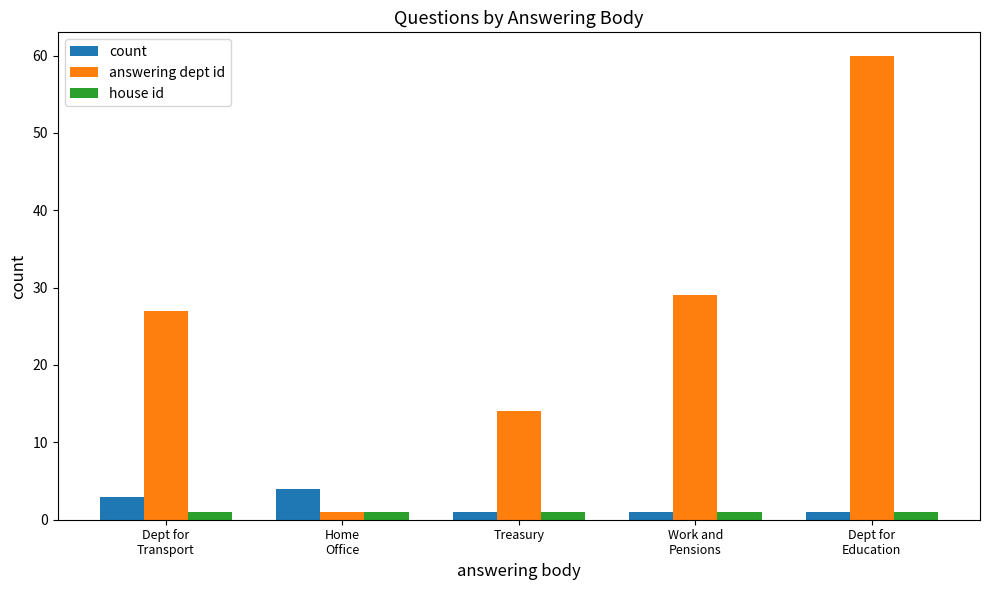

List the series in order of their peak value, lowest first.

house id, count, answering dept id